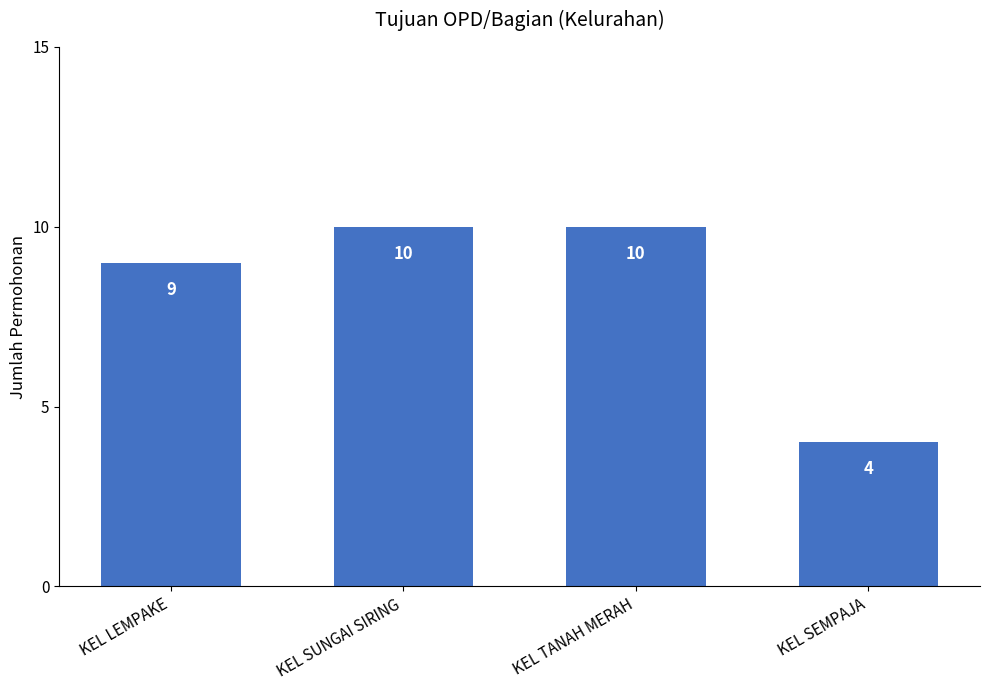

Reading left to right, extract all data points from this chart.

9	10	10	4